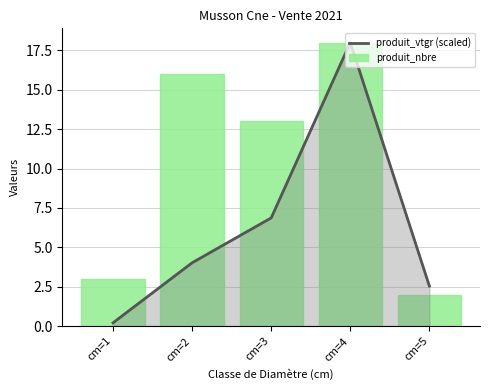

What is the maximum value for produit_nbre?

18.0